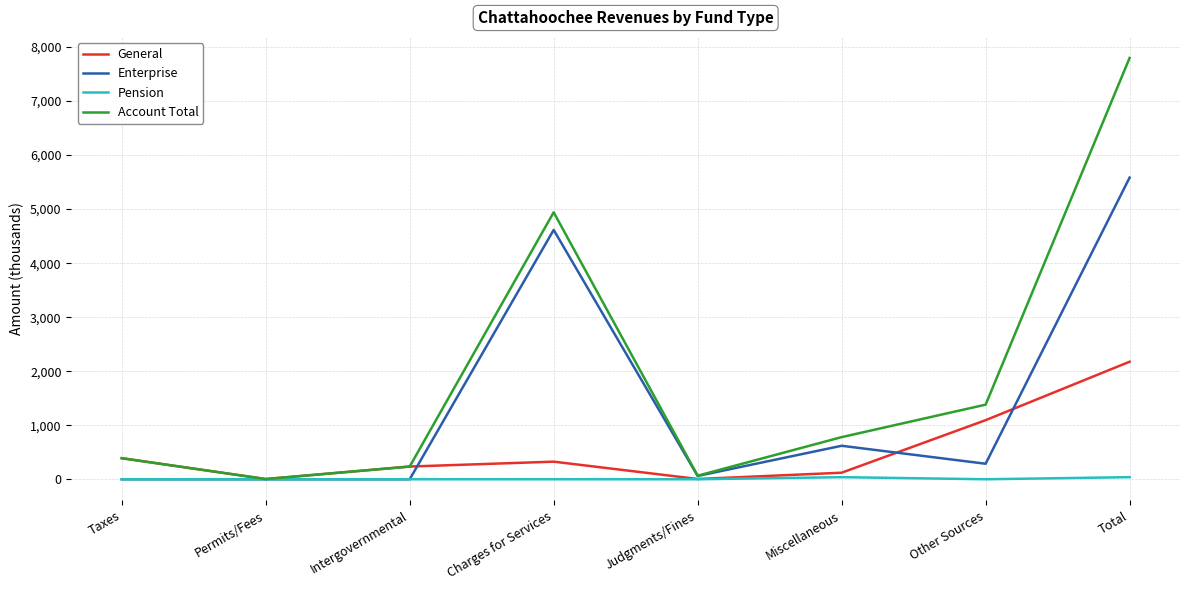

Which series has the largest range (max minus min)?

Account Total